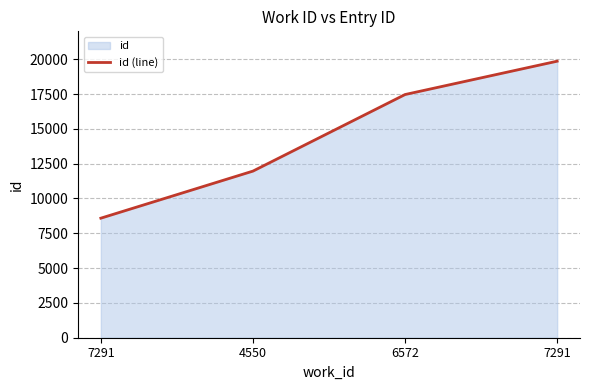

How many values are below 17462?

2